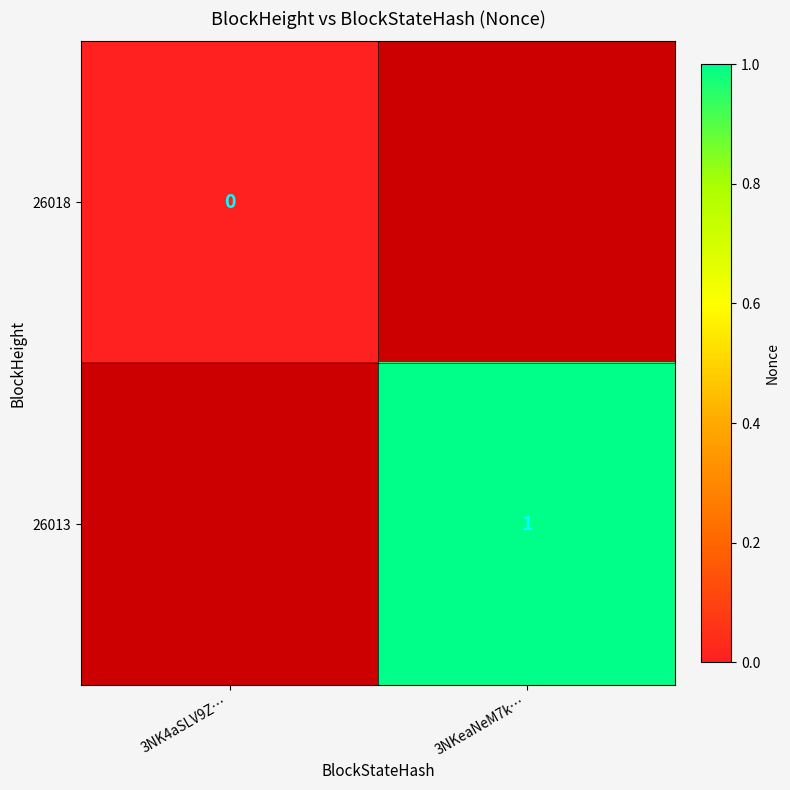

Which label corresponds to the largest value in the chart?

3NKeaNeM7k…